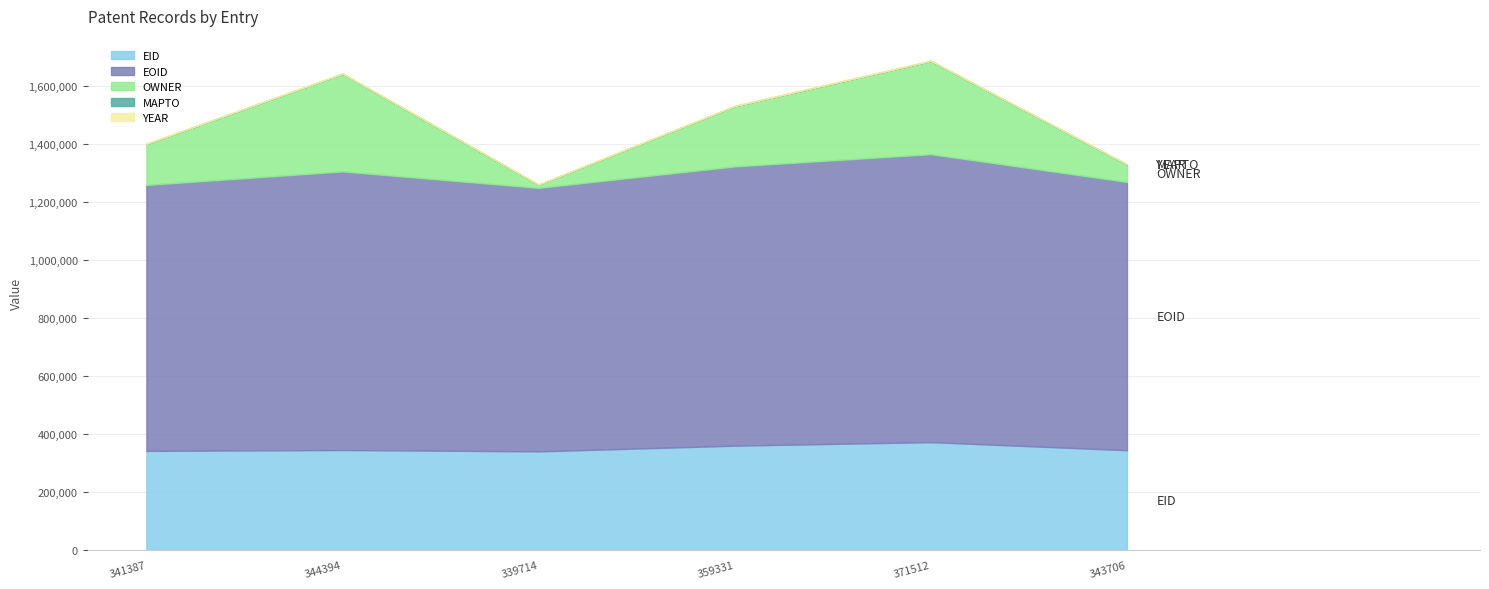

What is the average value of the EID series?

350007